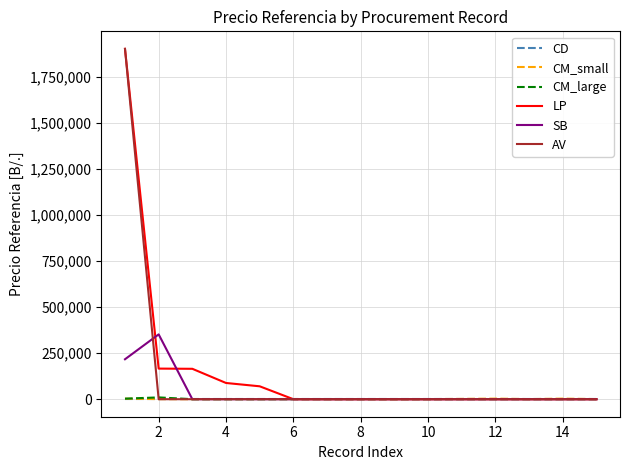

At which label is LP closest to 950000?

2